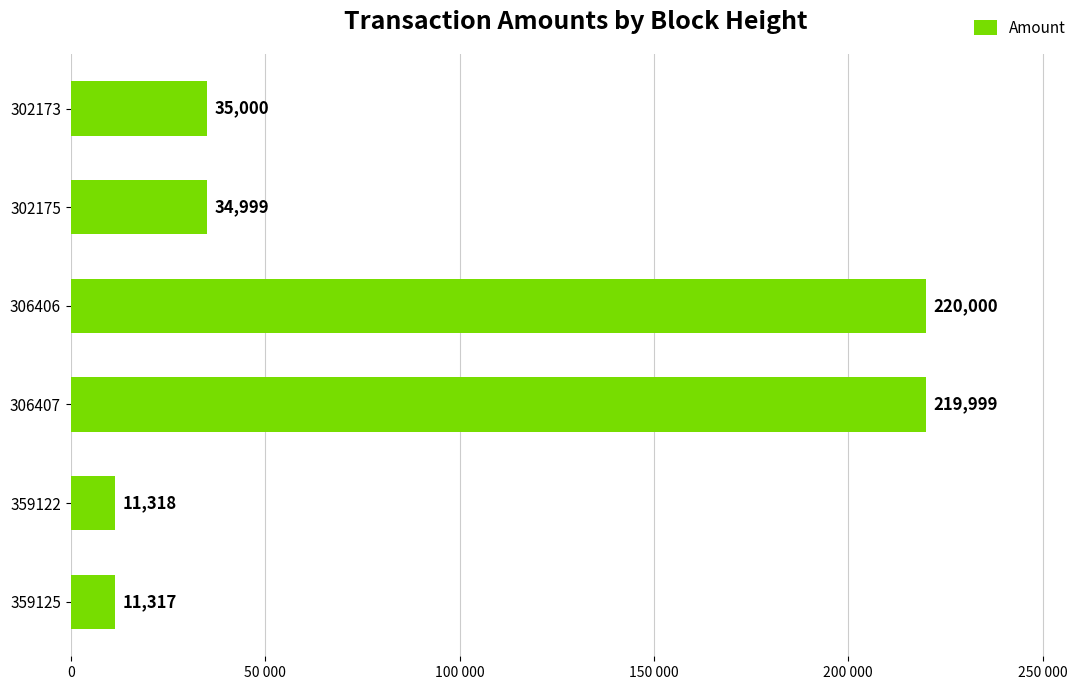

What is the sum of all values?

532633